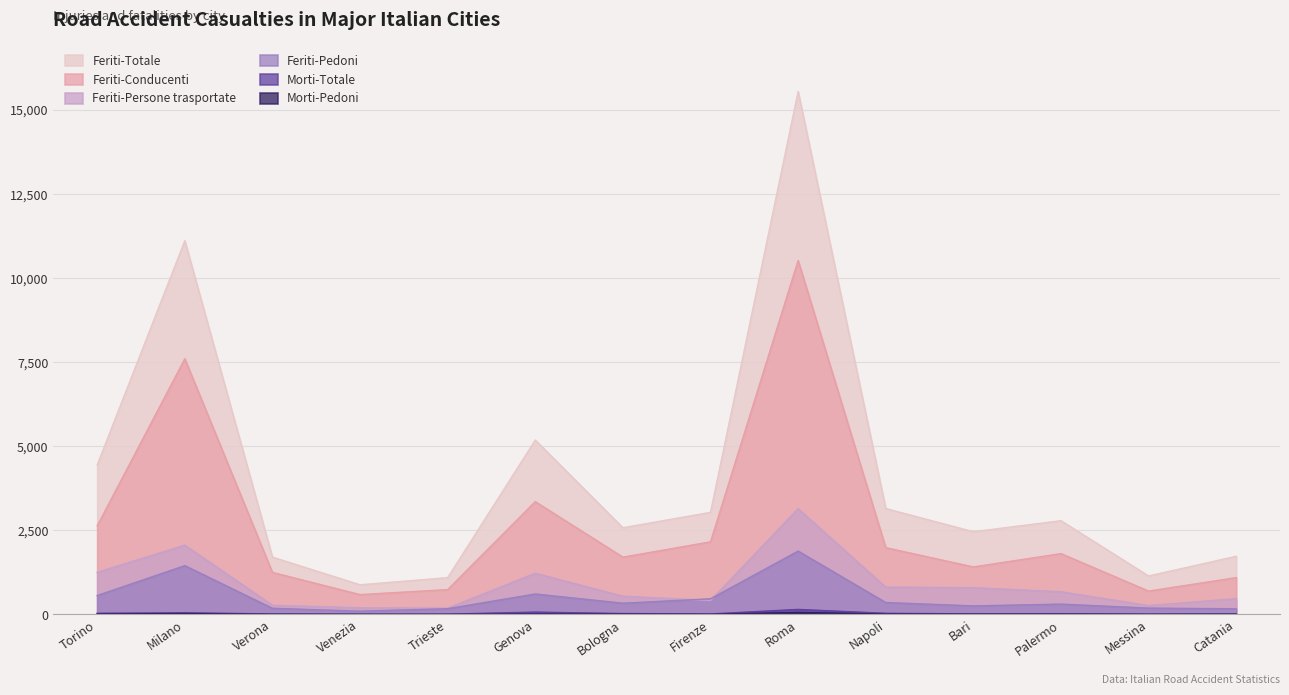

What is the difference between the highest and lowest values at Trieste?

1091